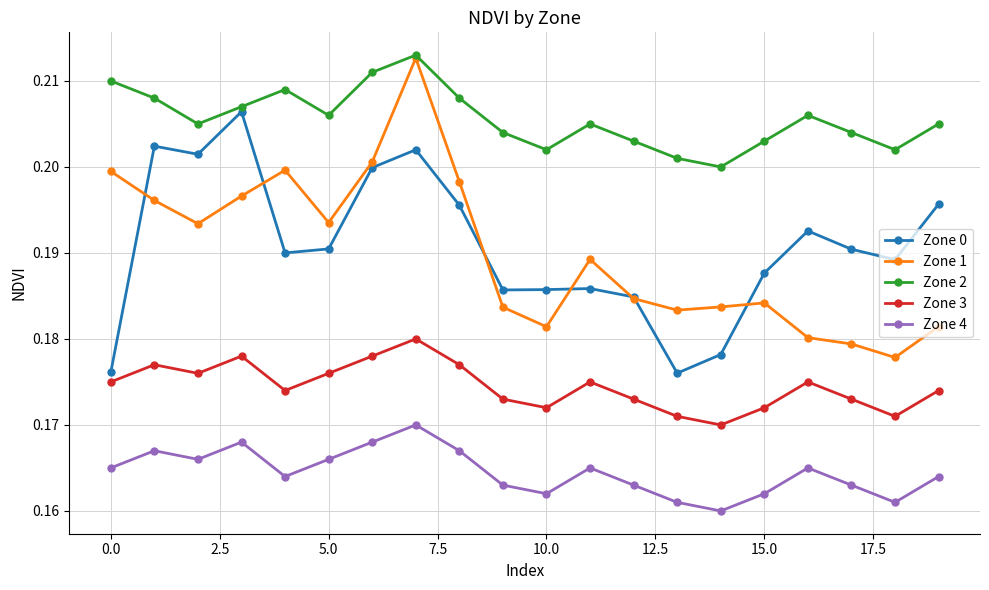

At how many categories does at least one series exceed 0?

20